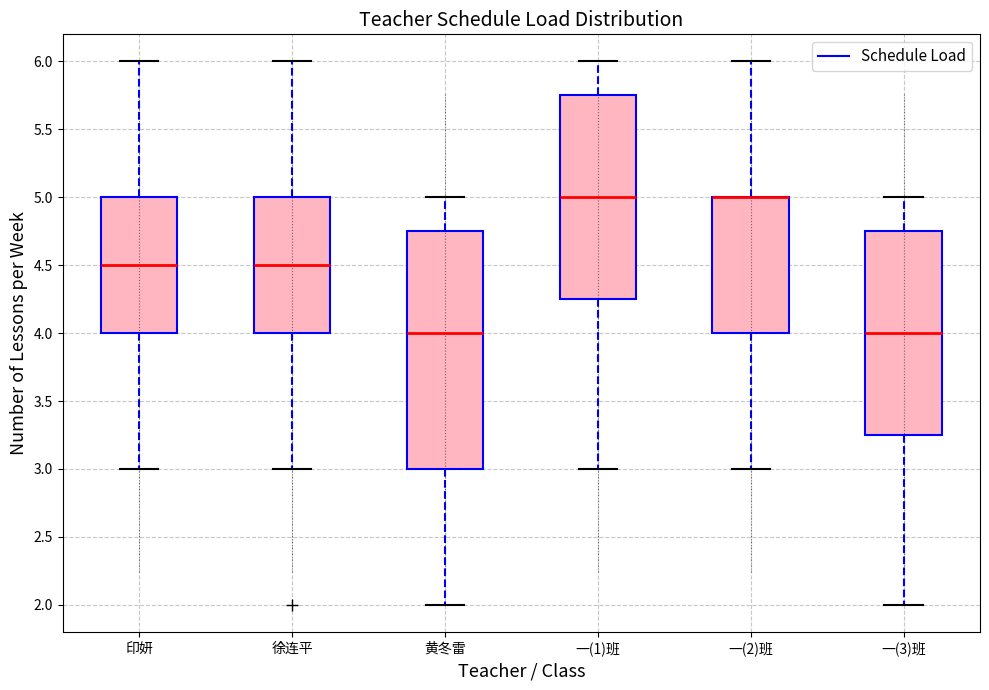

Reading left to right, read every box against the y-axis: the position of its median line, the range the box covers, and the ends of its whiskers. The values are not printed on the chart, so give them approximately, as read against the axis.

印妍: median 4.50, box 4.00 to 5.00, whiskers 3.00 to 6.00
徐连平: median 4.50, box 4.00 to 5.00, whiskers 3.00 to 6.00
黄冬雷: median 4.00, box 3.00 to 4.75, whiskers 2.00 to 5.00
一(1)班: median 5.00, box 4.25 to 5.75, whiskers 3.00 to 6.00
一(2)班: median 5.00 (drawn on the box's upper edge), box 4.00 to 5.00, whiskers 3.00 to 6.00
一(3)班: median 4.00, box 3.25 to 4.75, whiskers 2.00 to 5.00